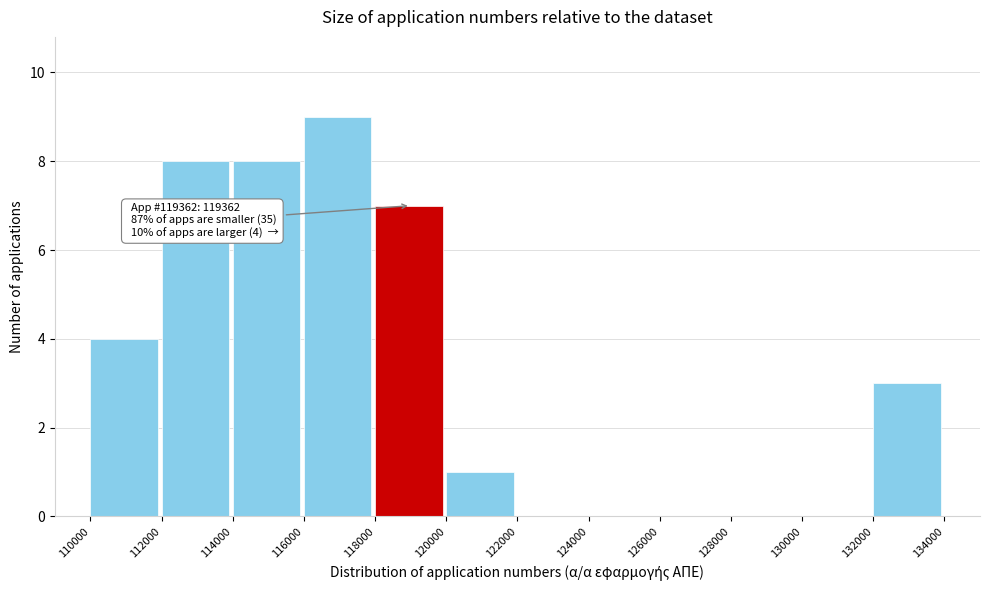

Which range on the x-axis has the tallest bar?

116000 to 118000